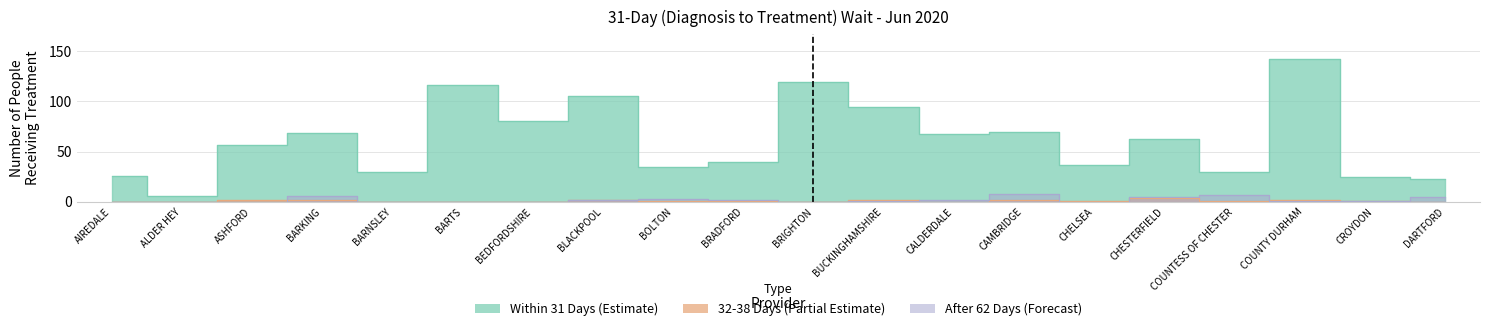

At which category does After 62 Days reach its first local peak?

BARKING